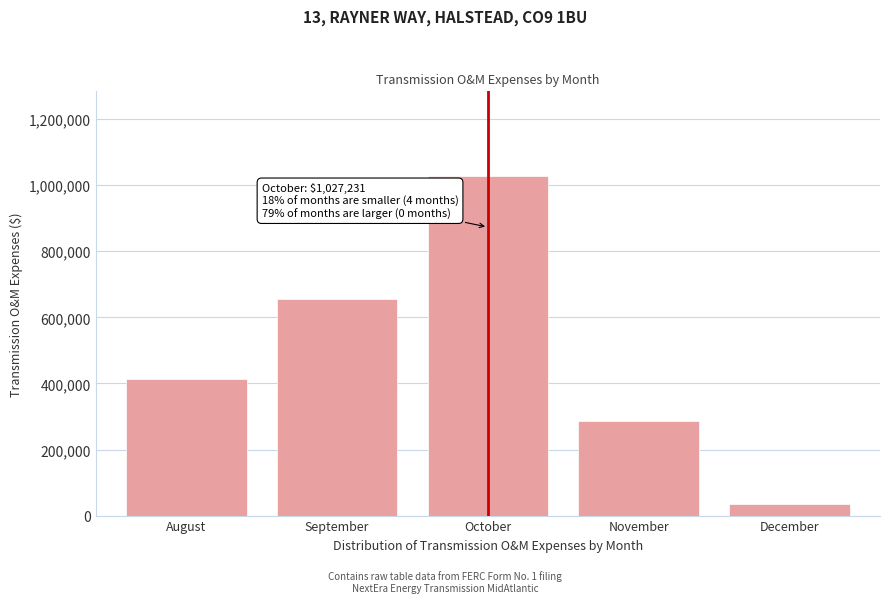

Reading right to left, what are all the values shown in this chart?

December=34650.4	November=286283.4	October=1027230.9	September=655171.9	August=413524.2